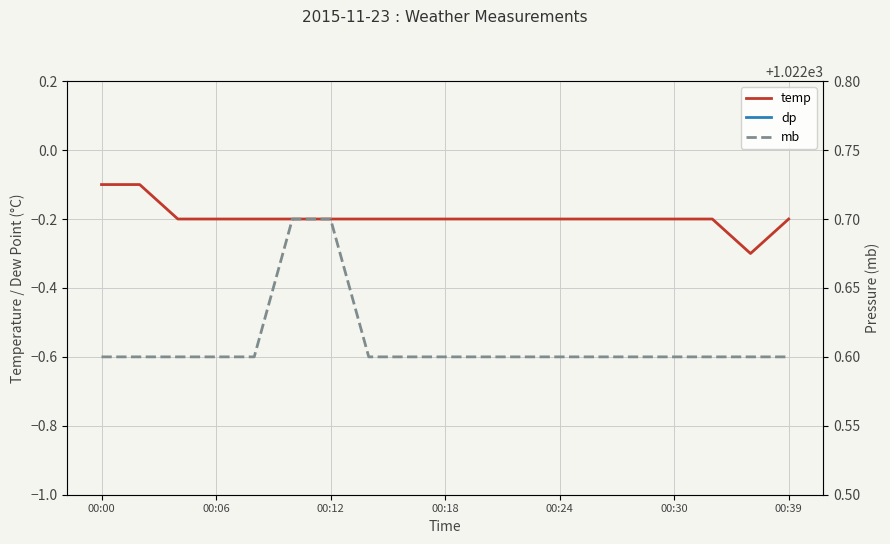

True or false: dp and mb intersect in this chart.

False